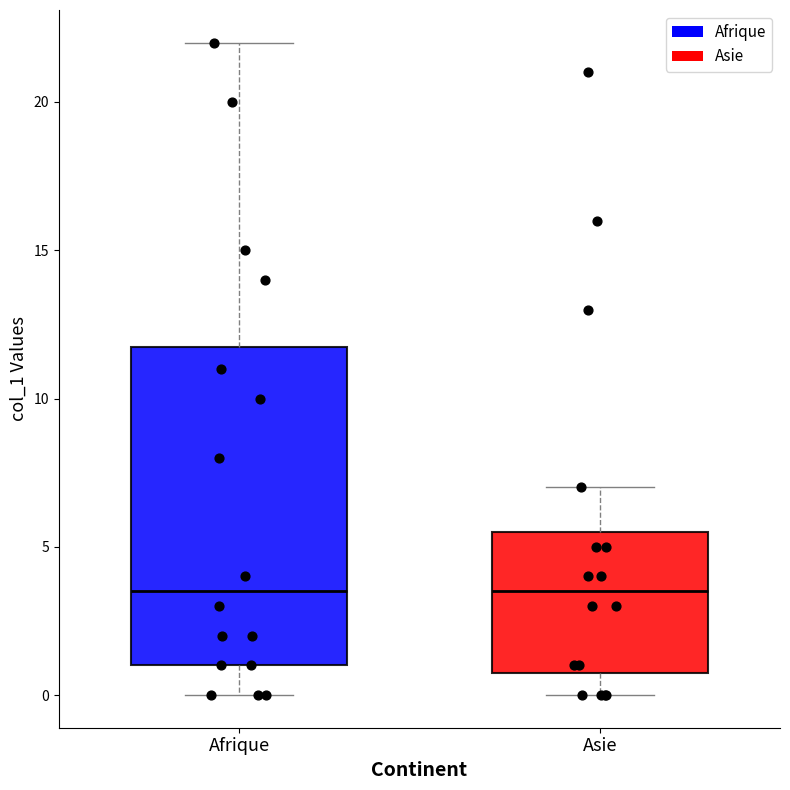

Which box is the tallest, from its lower edge to its upper edge?

Afrique